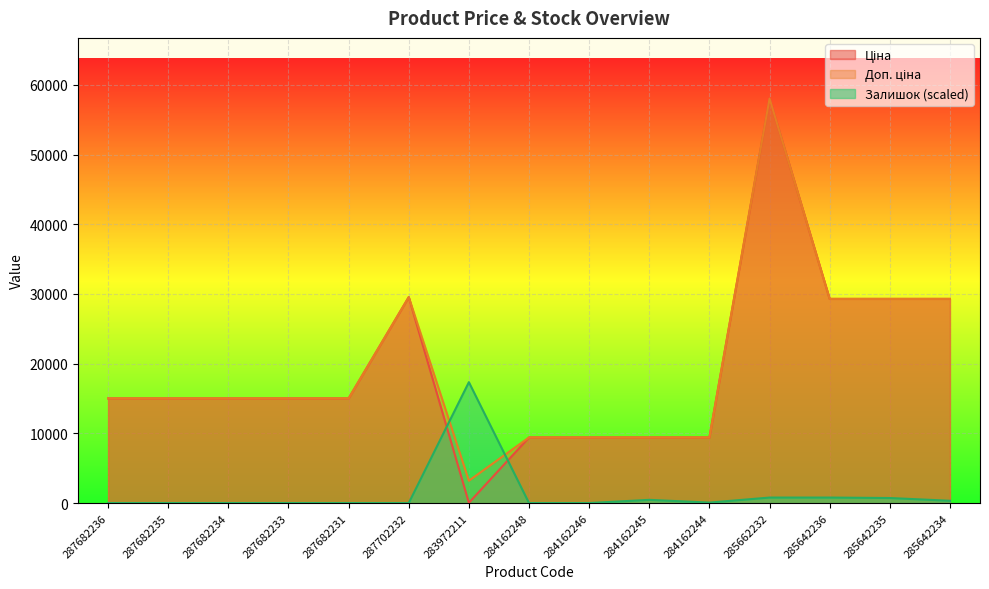

How many values in the Доп. ціна series are below 15019?

5